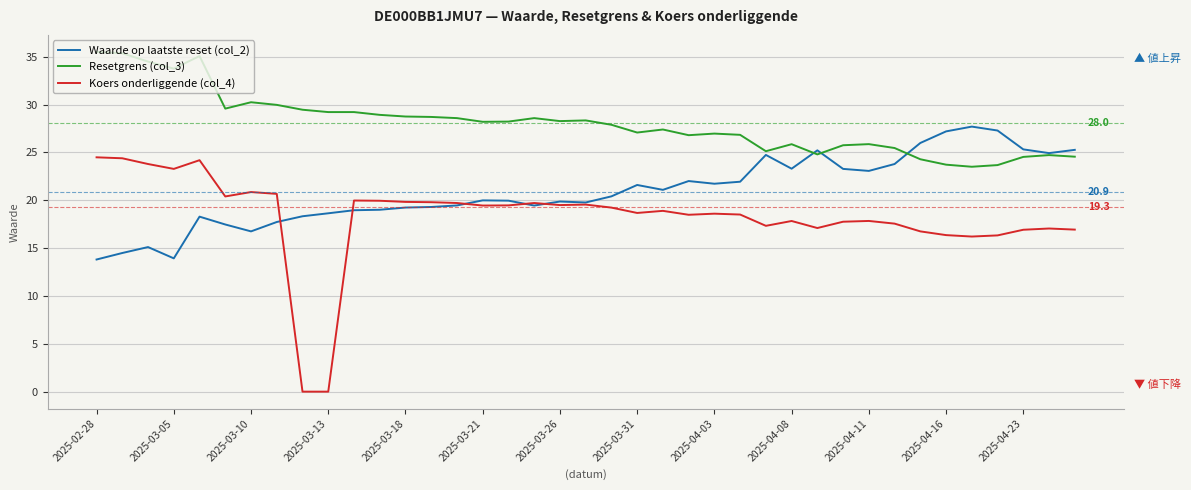

What are all the series names shown in the legend?

Waarde op laatste reset (col_2), Resetgrens (col_3), Koers onderliggende (col_4)